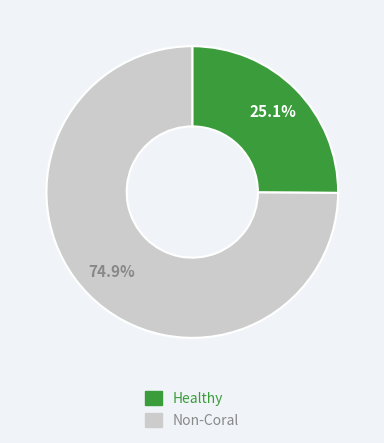

Is there any slice that represents more than half of the pie?

Yes